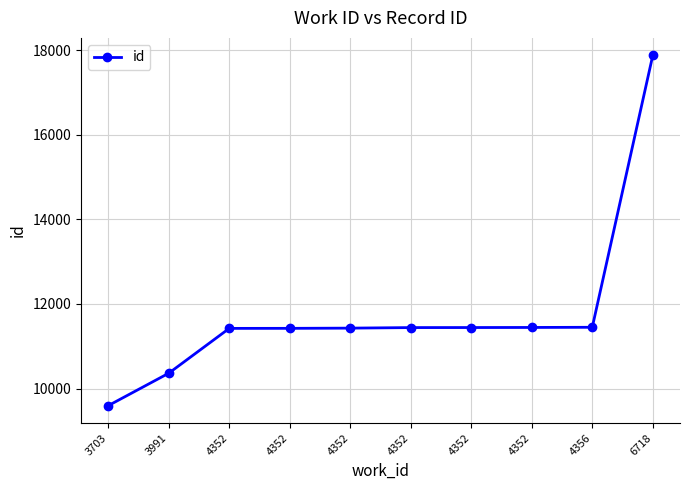

Reading left to right, transcribe all the data shown in this chart.

3703=9595	3991=10362	4352=11422	4352=11423	4352=11428	4352=11441	4352=11442	4352=11444	4356=11448	6718=17878